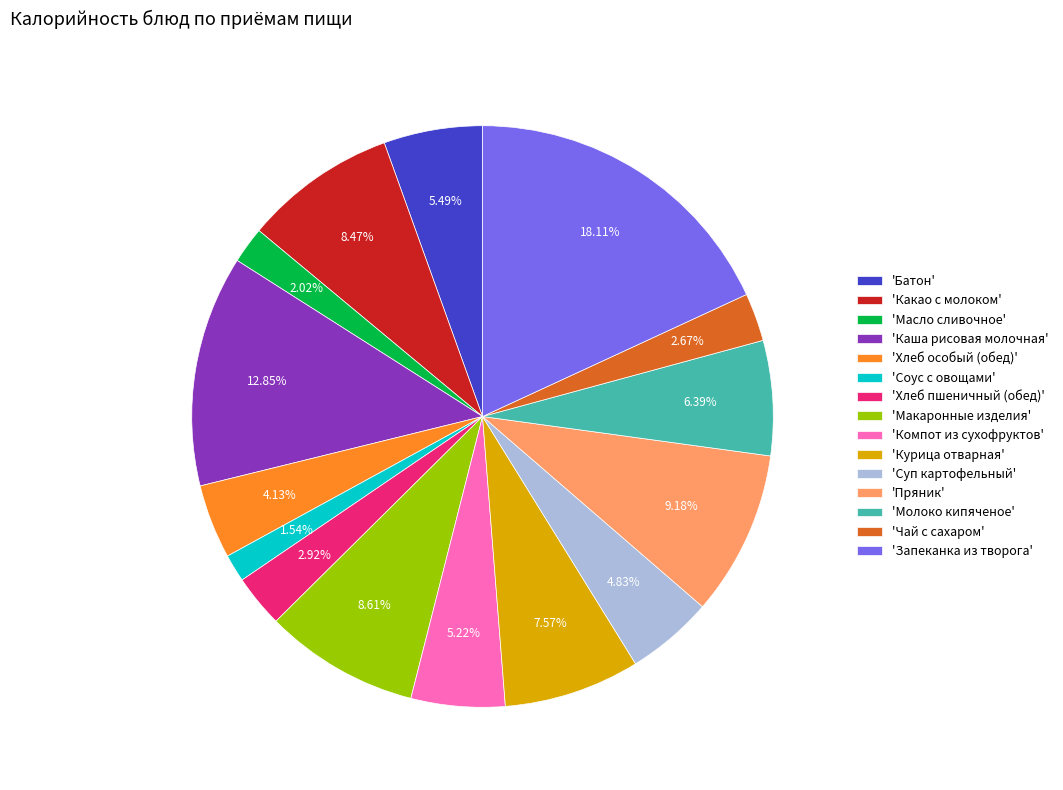

Is the sum of 'Хлеб пшеничный (обед)' and 'Молоко кипяченое' greater than half?

No